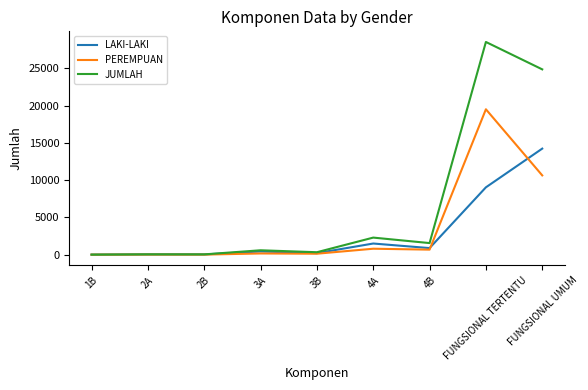

Which series has the largest total across all categories?

JUMLAH